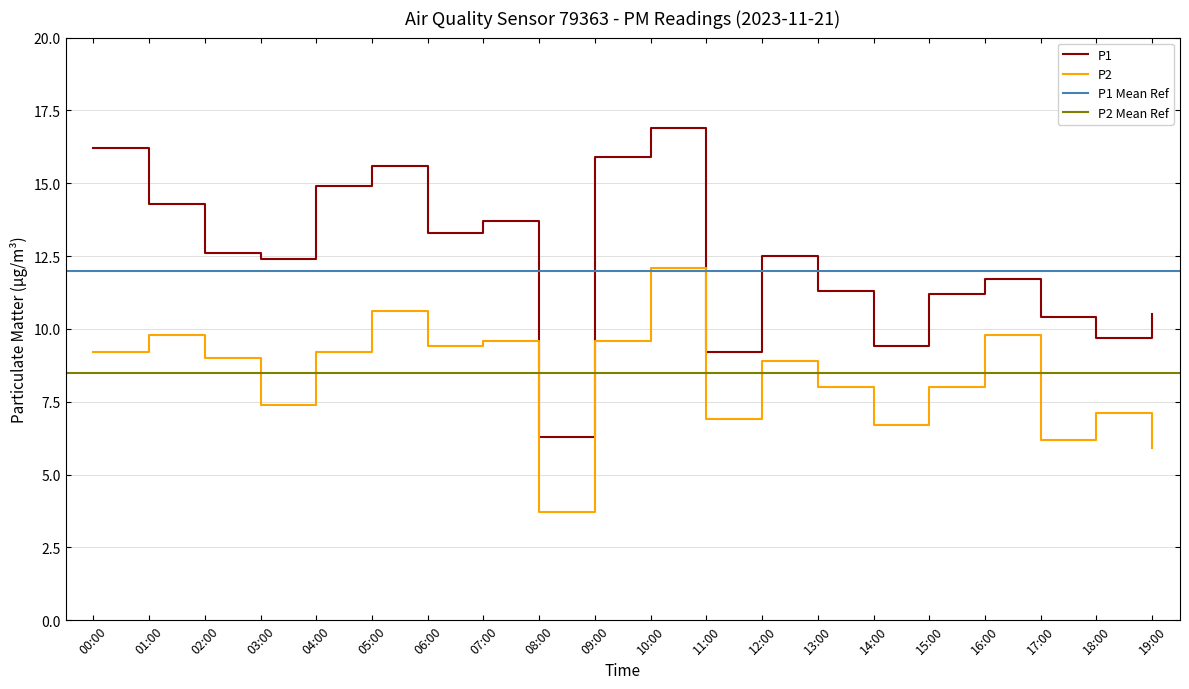

True or false: P1 and P2 intersect in this chart.

False